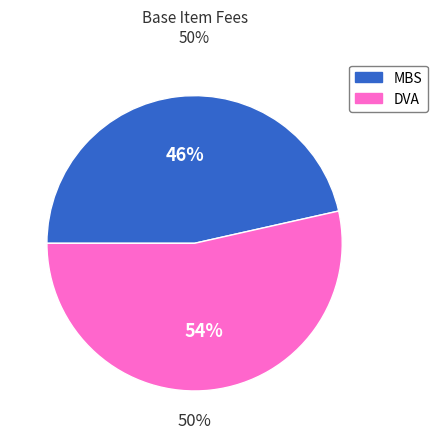

Does Item 36 (MBS) account for over 50% of the chart?

No